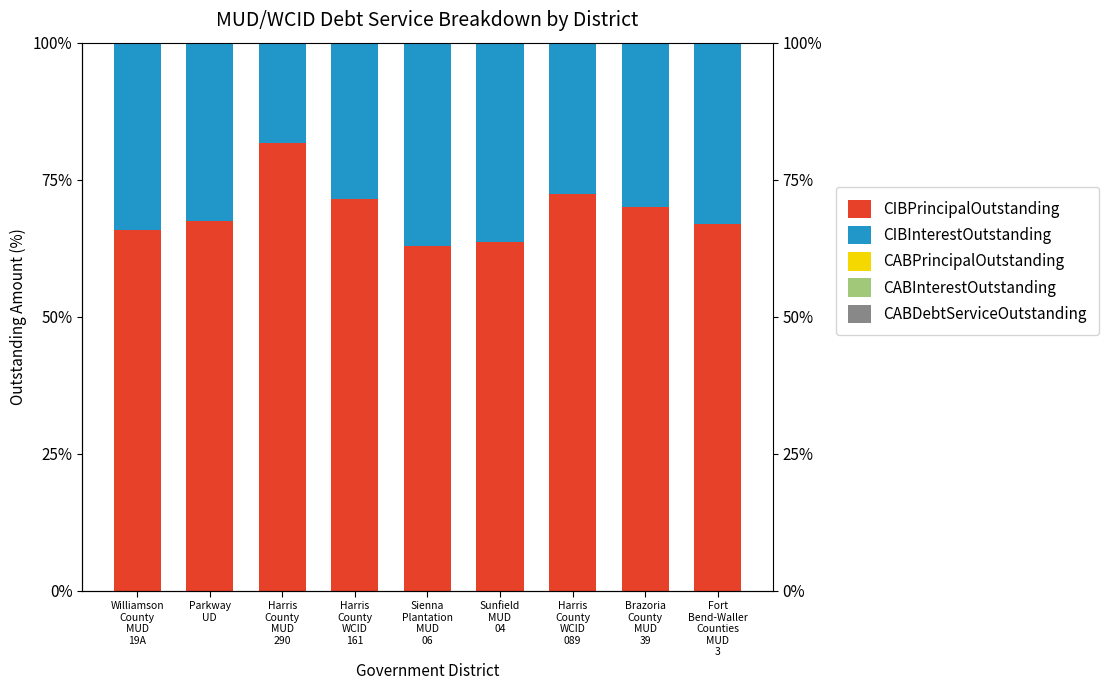

Rank the categories by CIBInterestOutstanding value from highest to lowest.

Sienna
Plantation
MUD
06, Sunfield
MUD
04, Williamson
County
MUD
19A, Fort
Bend-Waller
Counties
MUD
3, Parkway
UD, Brazoria
County
MUD
39, Harris
County
WCID
161, Harris
County
WCID
089, Harris
County
MUD
290